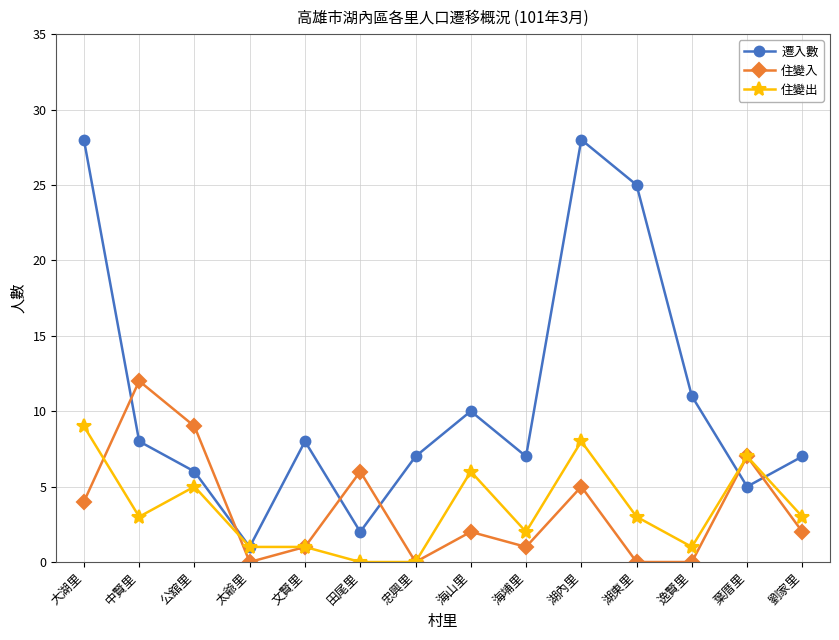

Is it true that 遷入數 equals 5 at 葉厝里?

True